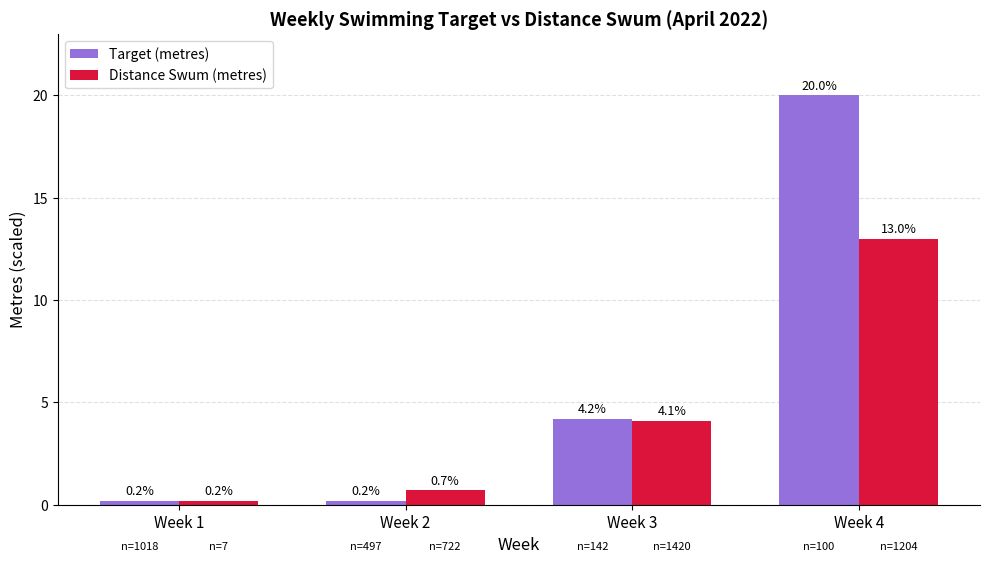

What is the value of the Target (metres) bar at the 1st from the left?

0.2